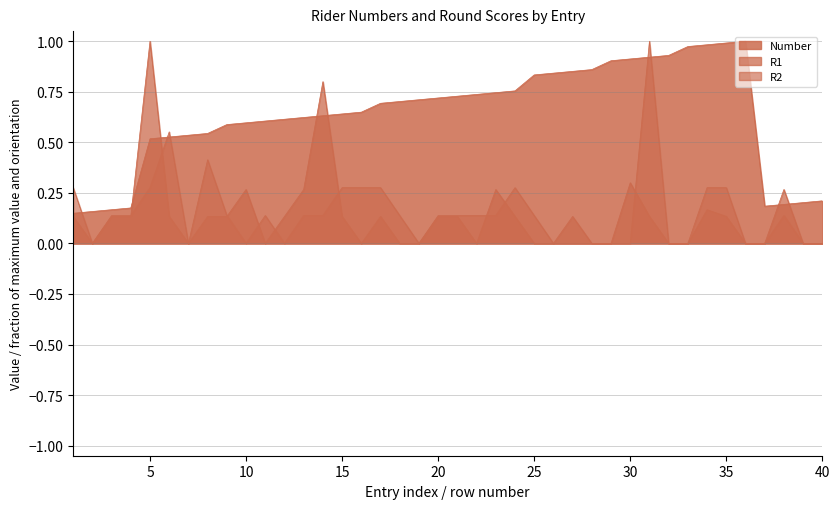

How many lines are shown in the chart?

3